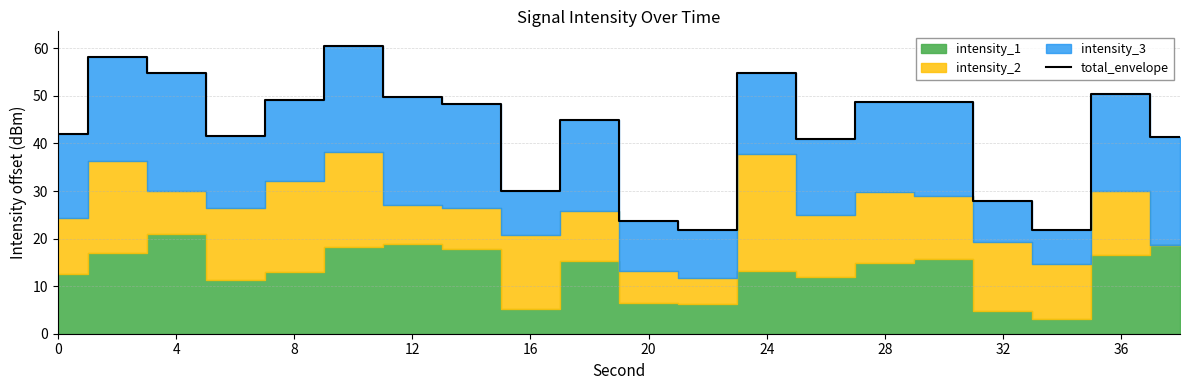

How many categories are shown in the chart?

20